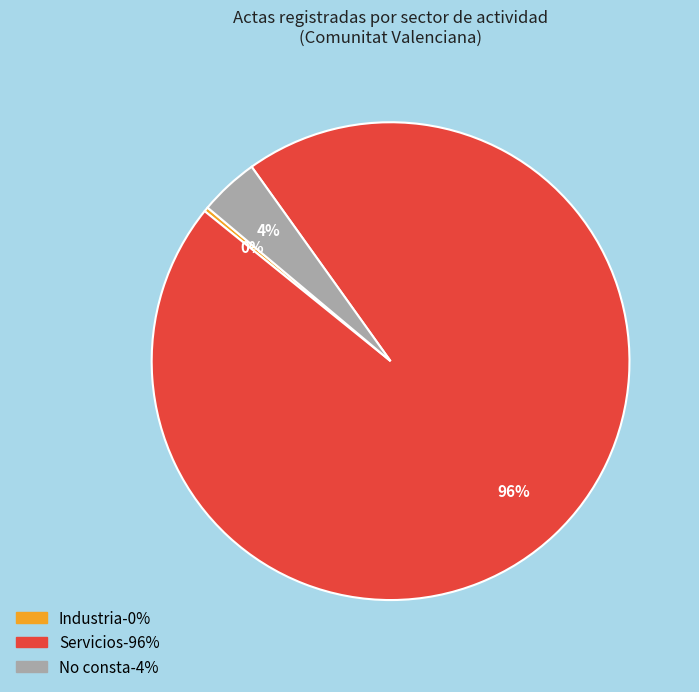

Between Industria and Servicios, which is larger?

Servicios